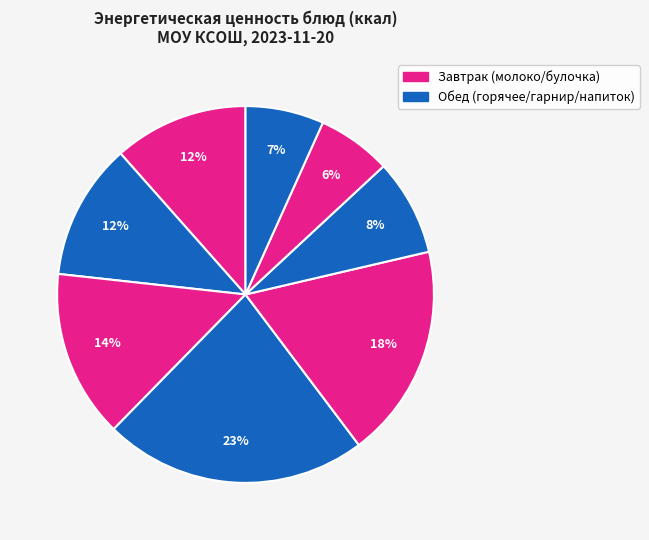

How many slices are in this pie chart?

8